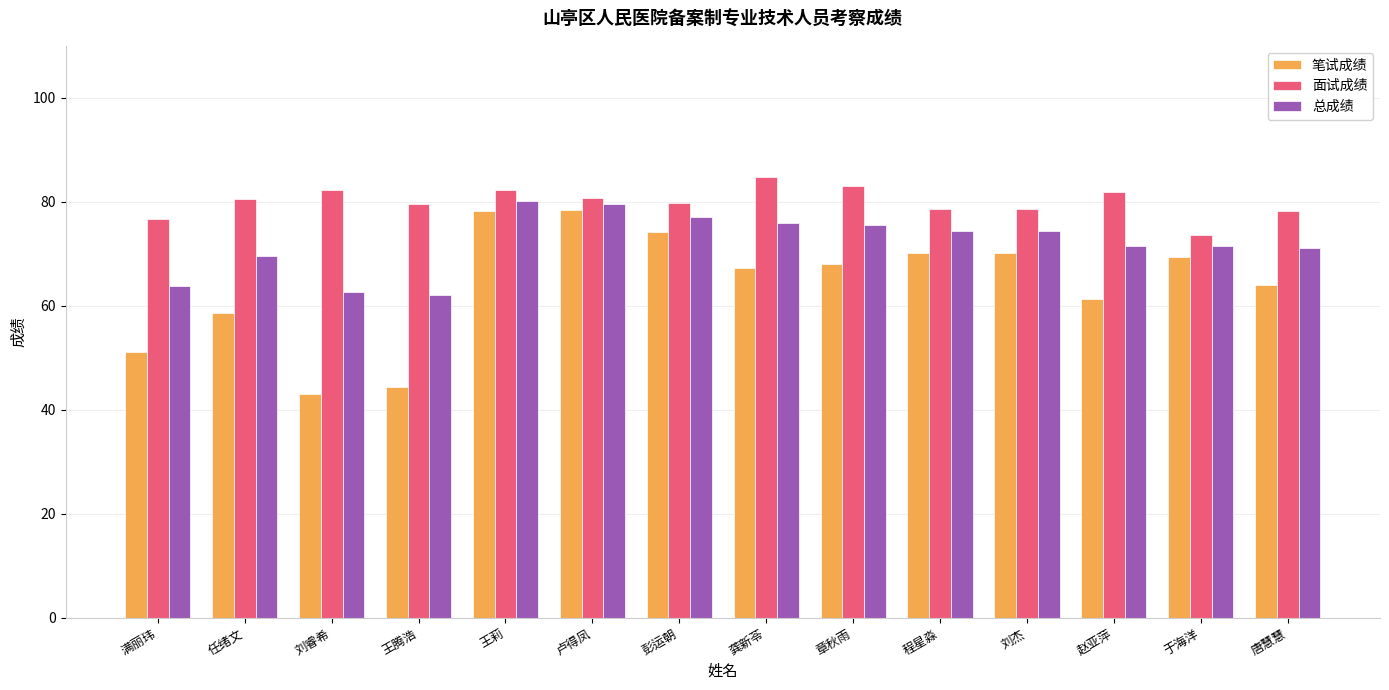

Rank the series at 王腾浩 from lowest to highest value.

笔试成绩, 总成绩, 面试成绩